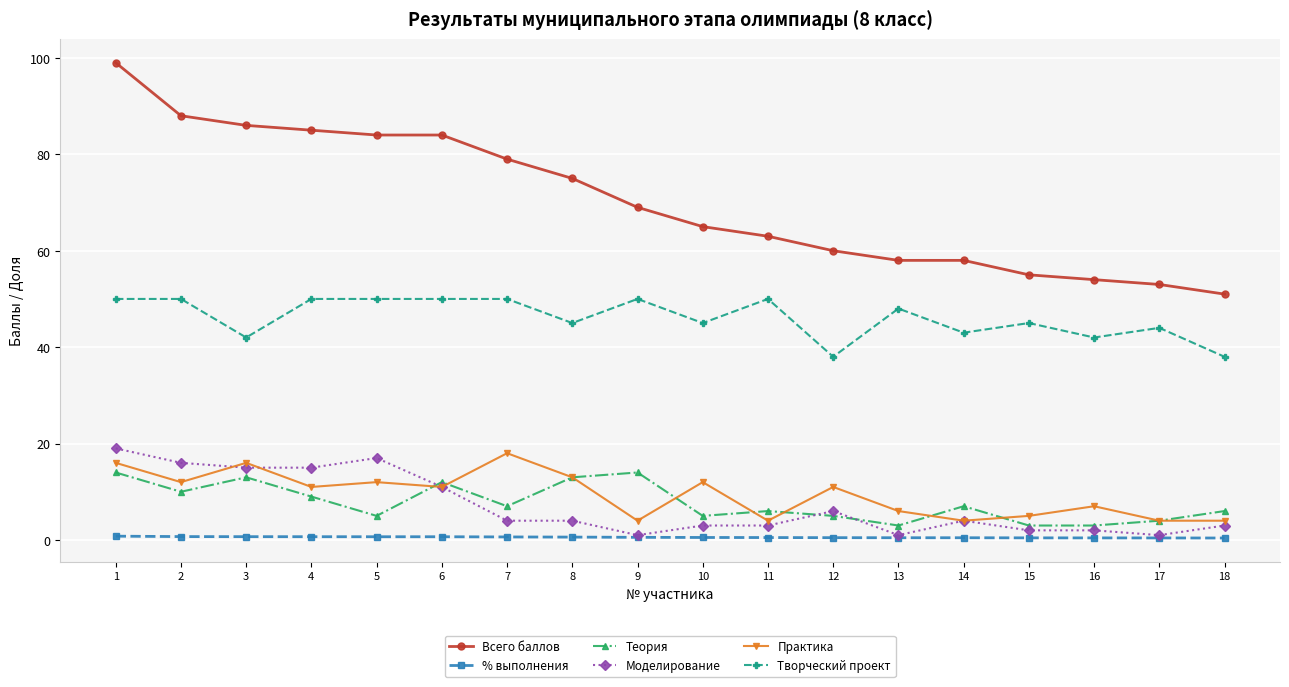

What is the difference between the Всего баллов values at 8 and 4?

10.0